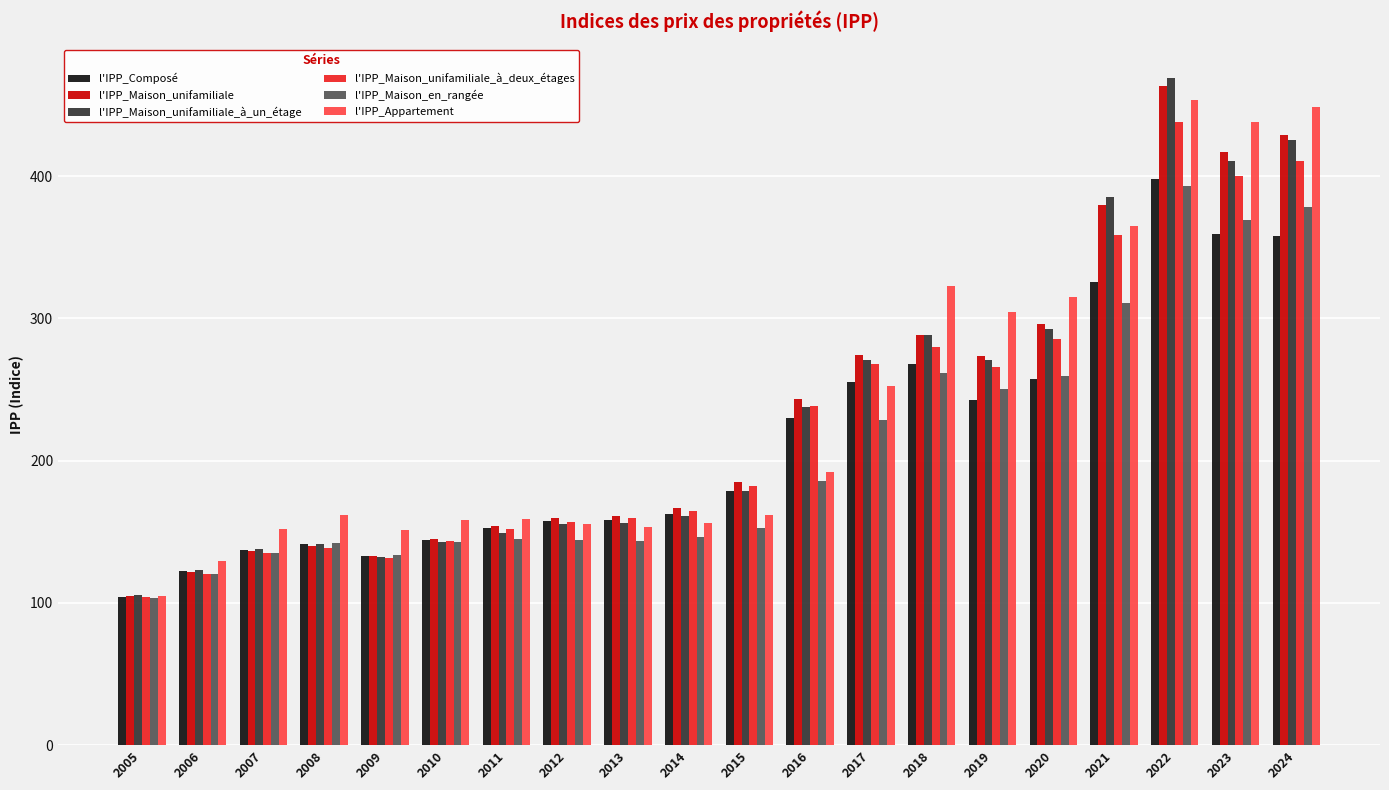

What value does the l'IPP_Appartement series have at 2006?

129.3